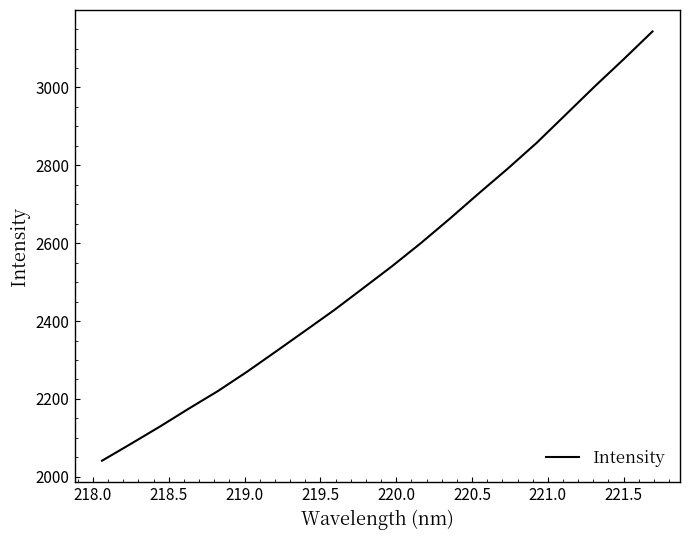

Count the number of values greater than 2540.

10